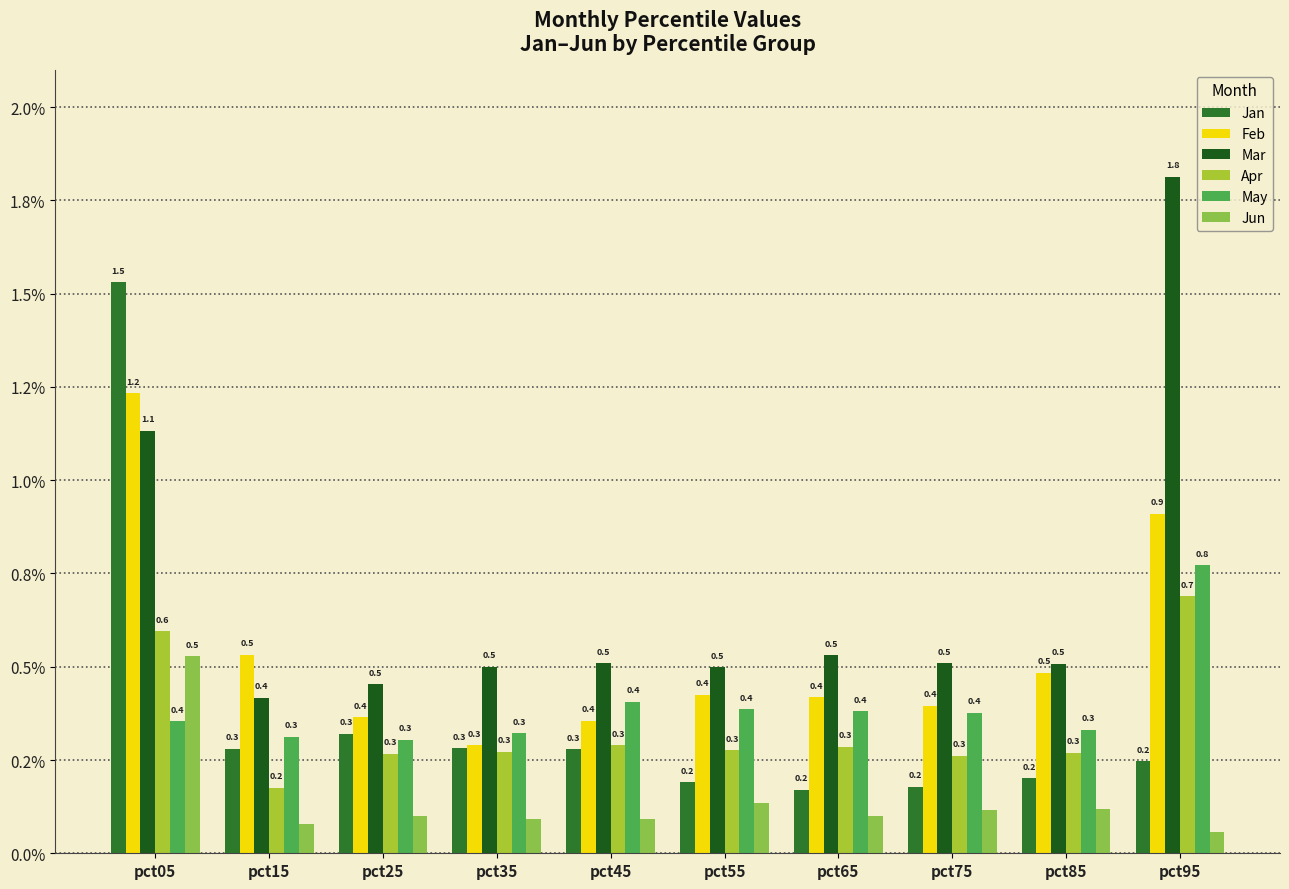

What is the difference between the highest and lowest values at pct05?

1.2